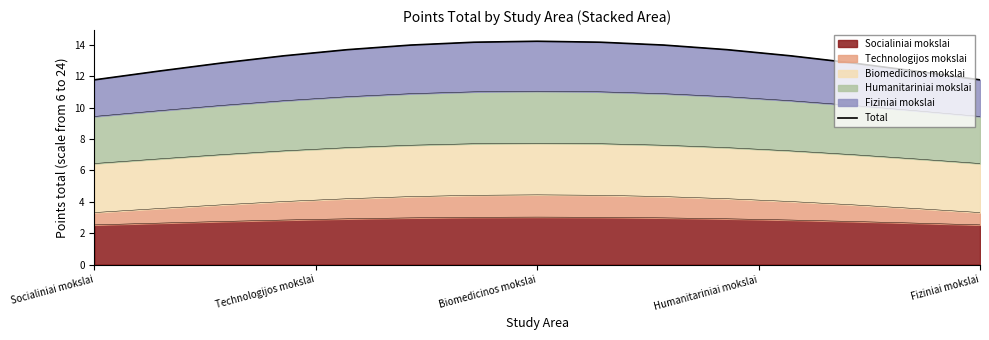

What value does the Socialiniai mokslai series have at Fiziniai mokslai?

2.5